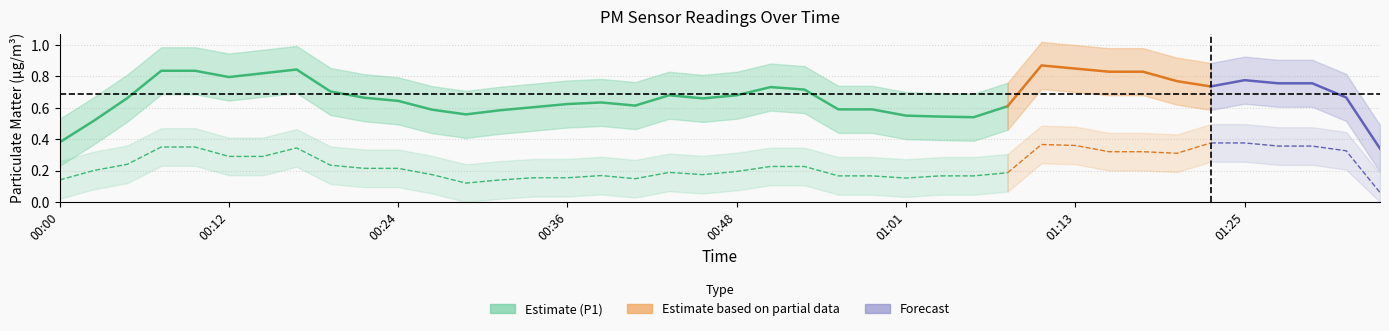

True or false: P2 has a value of 0.1 at 01:03.

True